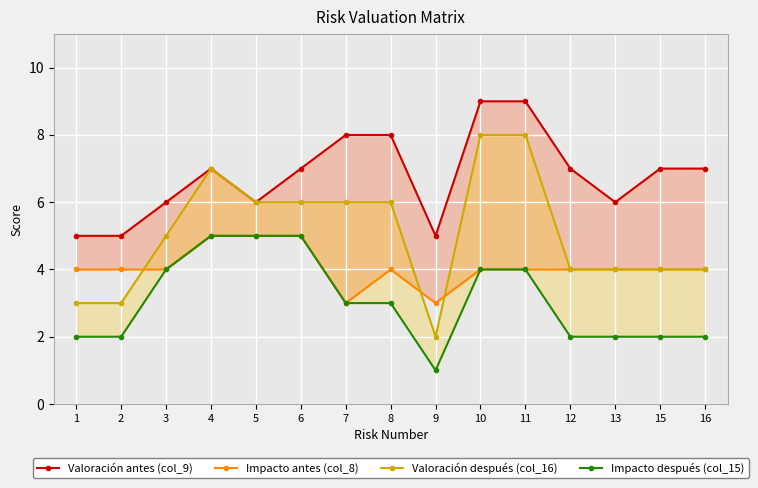

Between 4 and 3, which is larger?

4